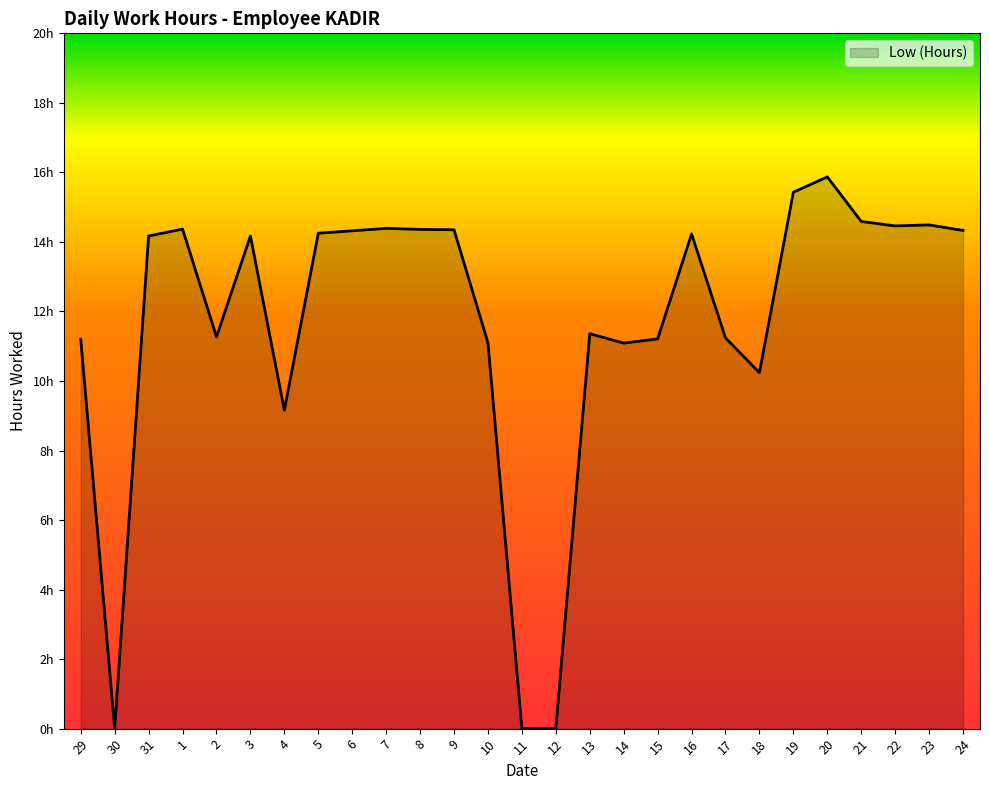

At which category does the data reach its first local peak?

1